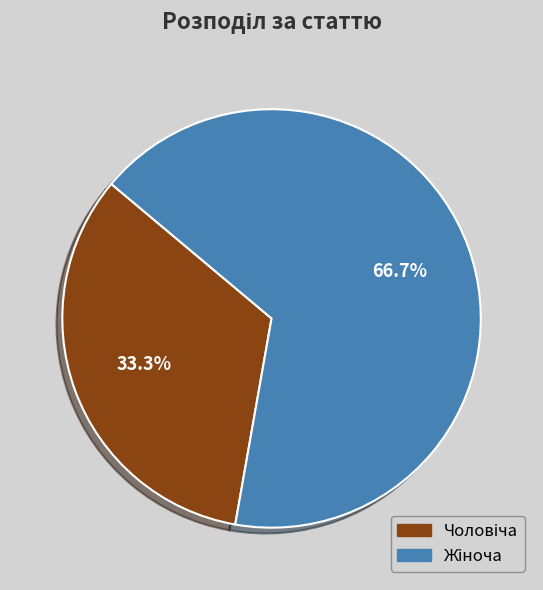

Does any single category account for the majority?

Yes